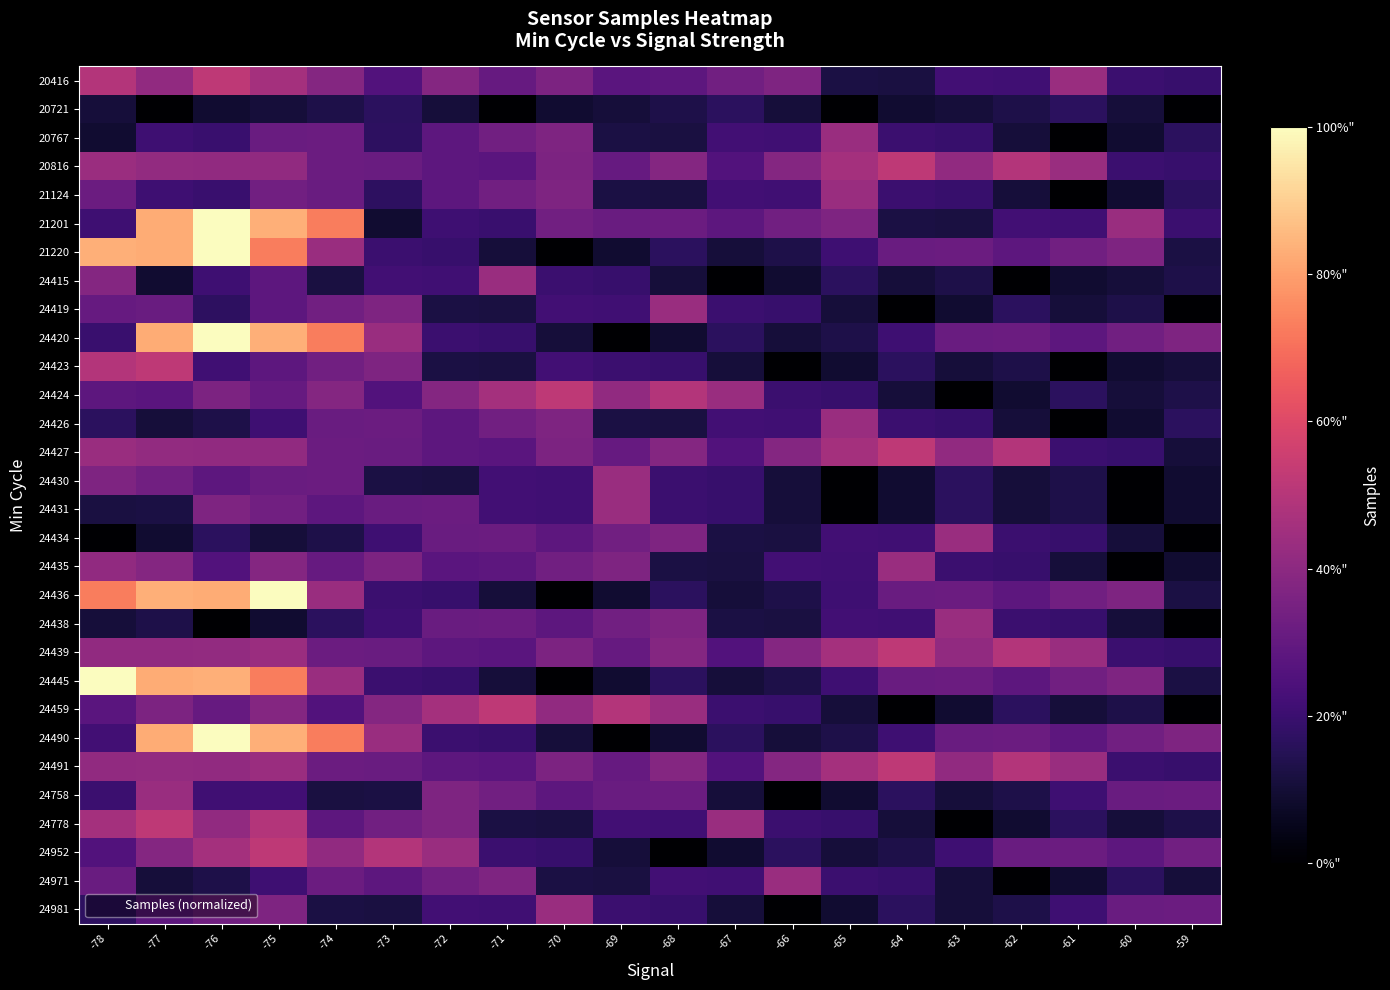

Which series has the widest spread of values?

21220